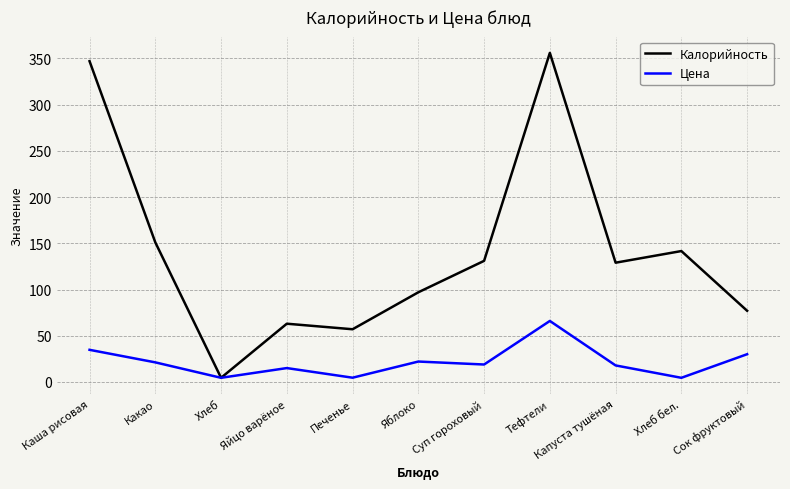

What is the difference between the Цена values at Тефтели and Суп гороховый?

47.1